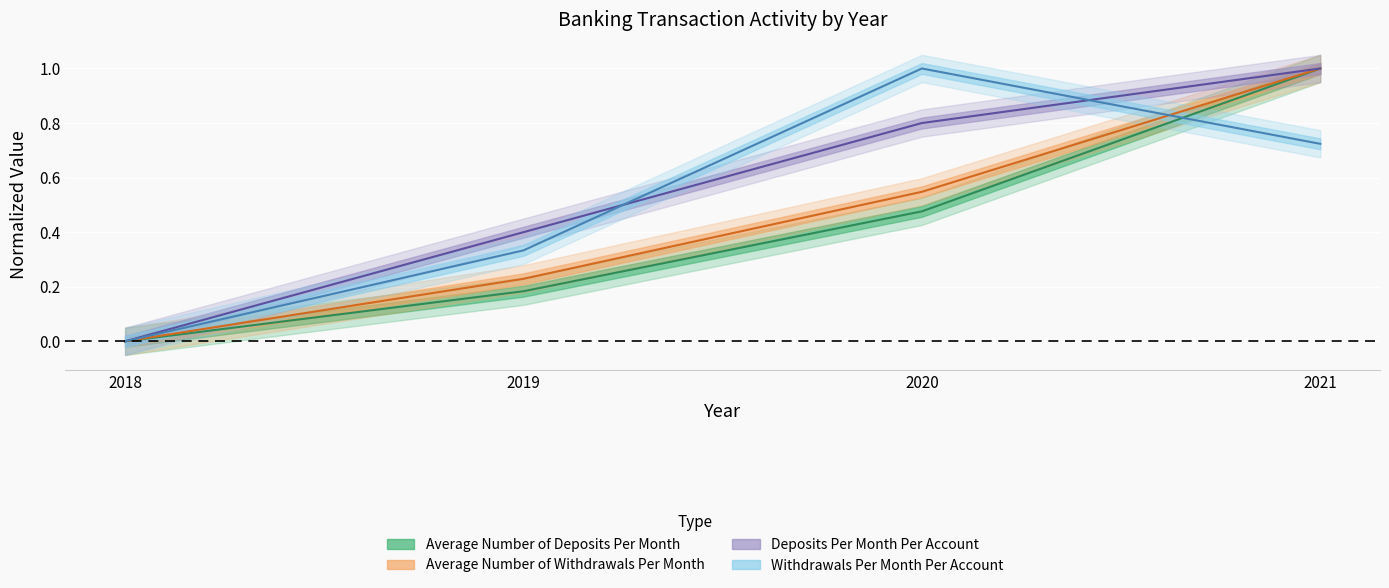

At which category is the sum across all series the highest?

2021